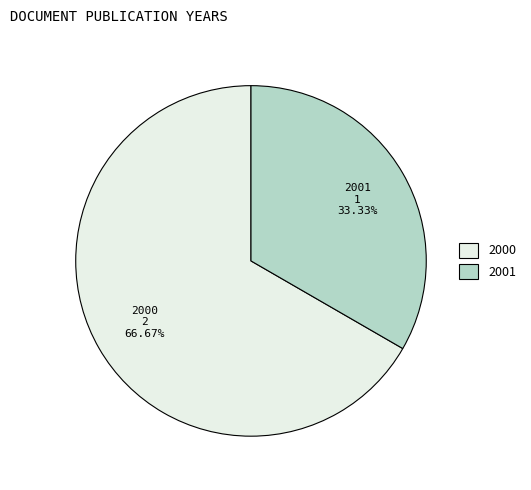

Does any single category account for the majority?

Yes